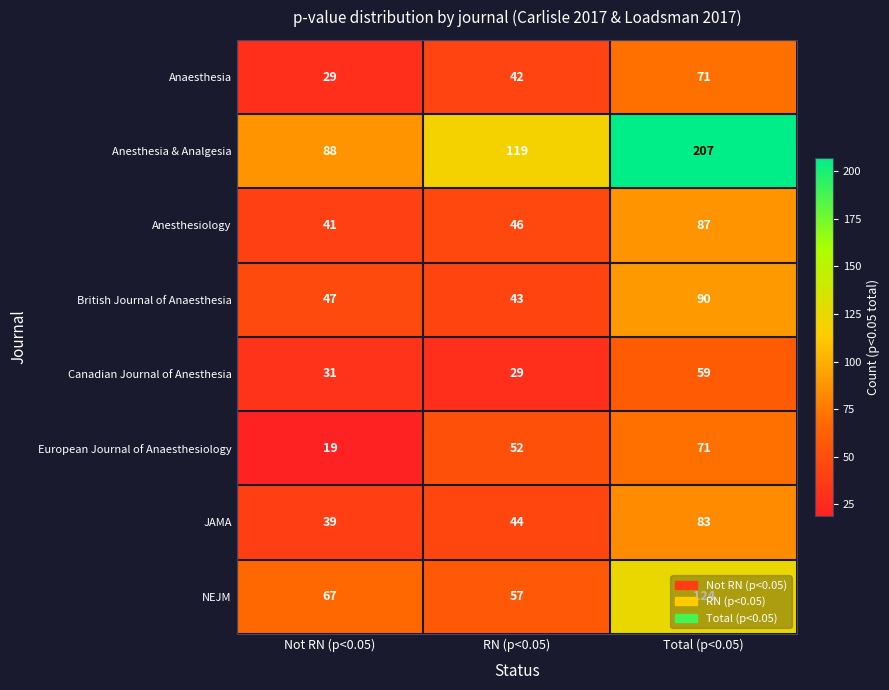

The Anaesthesia series shows 71 at Total (p<0.05). True or false?

True